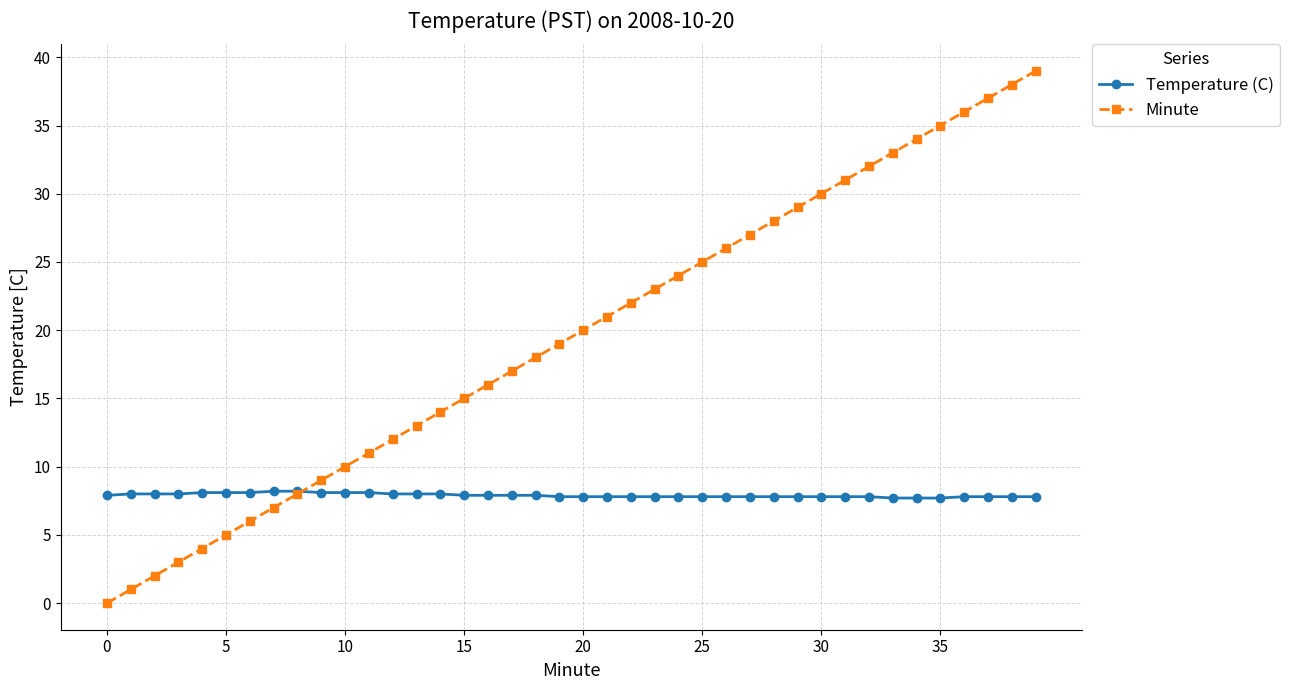

True or false: Minute and Temperature (C) intersect in this chart.

True